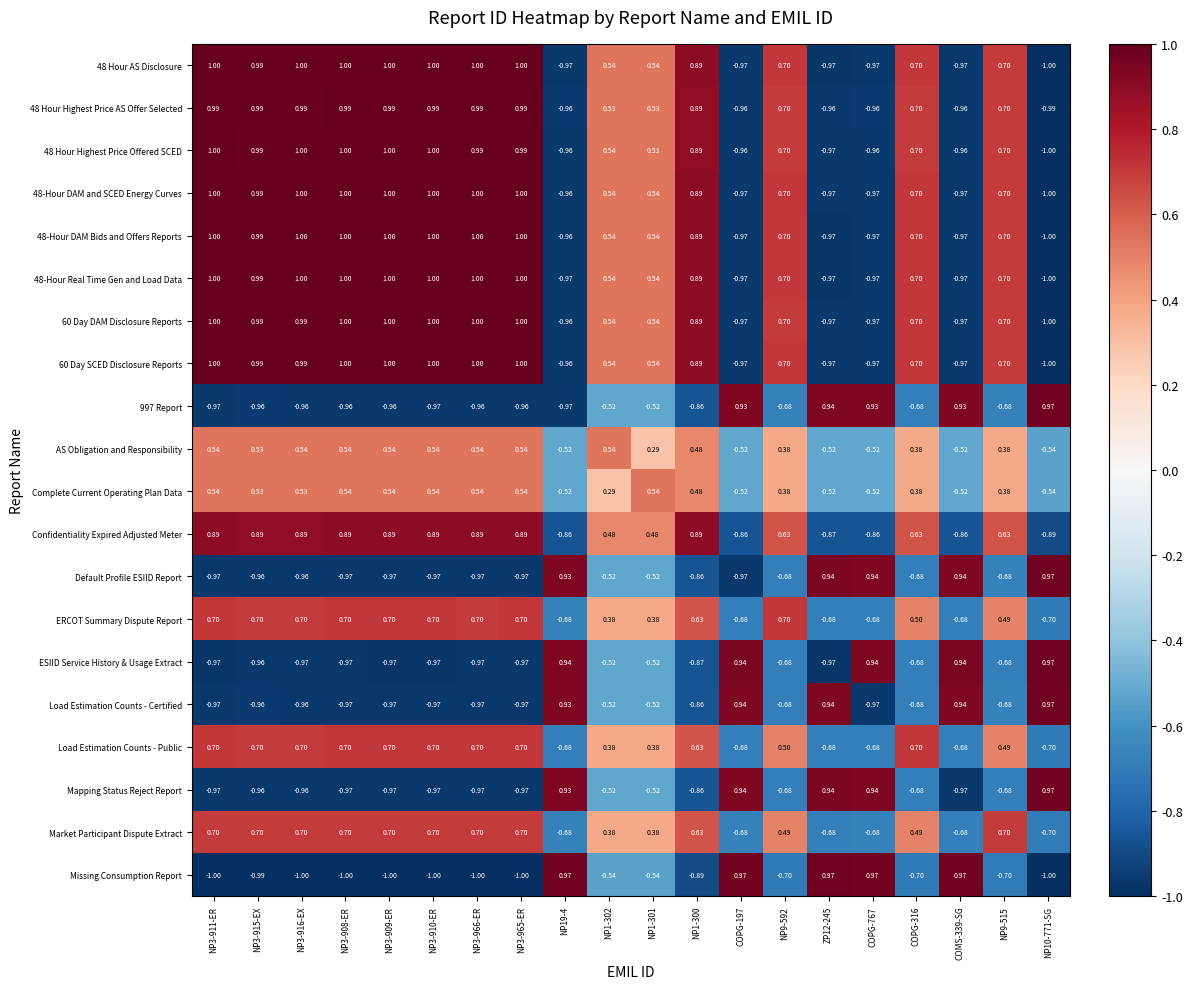

What is the difference between the highest and lowest values at COPG-767?

1.9